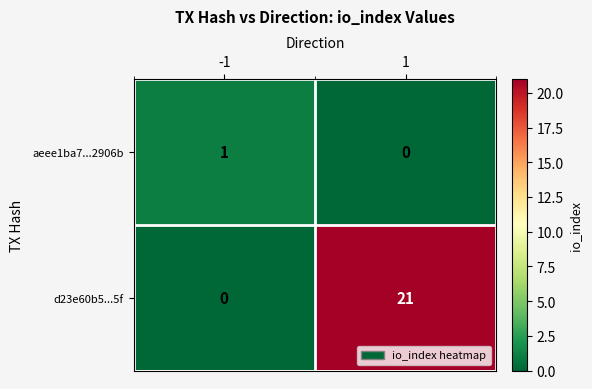

What is the sum of the d23e60b5...5f values at 1 and -1?

21